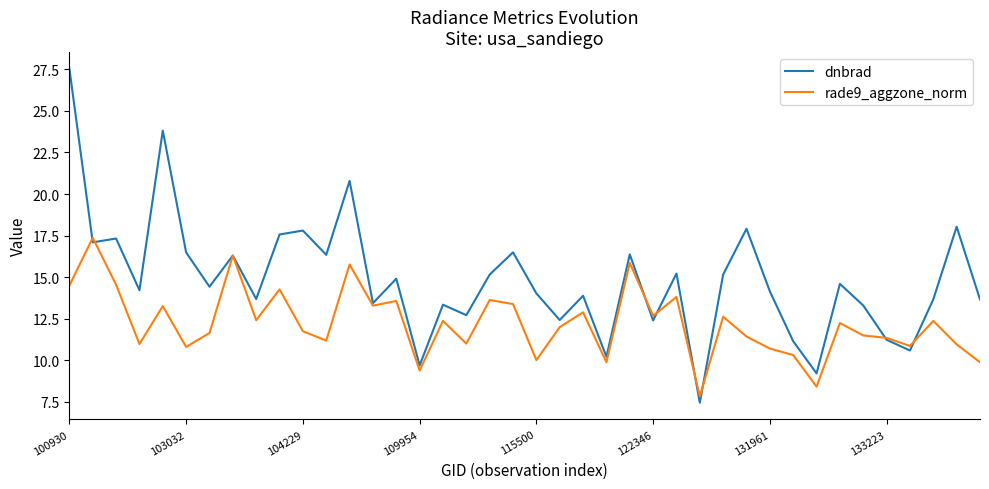

Which series has the largest total across all categories?

dnbrad